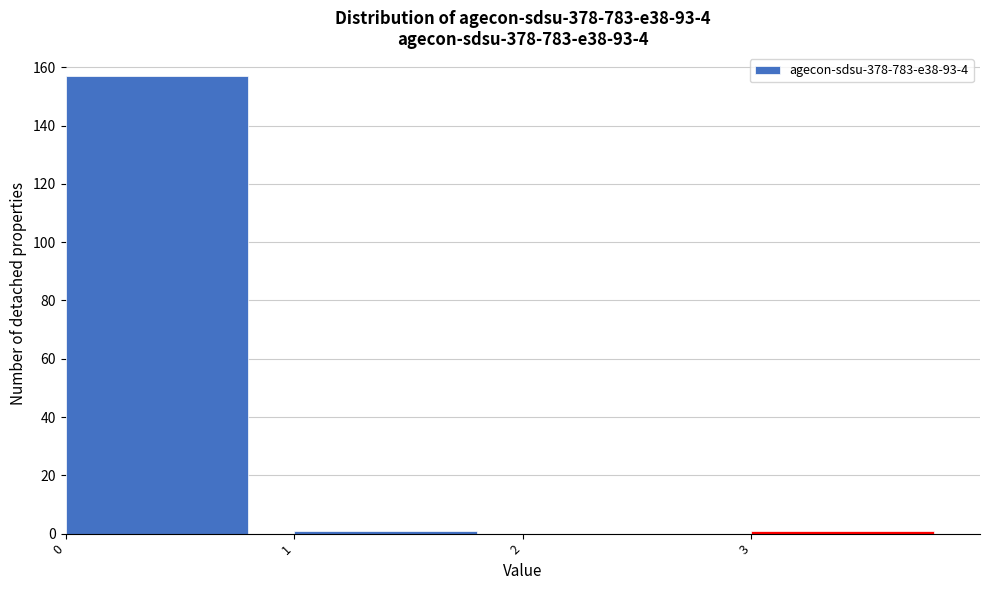

Reading left to right, extract all data points from this chart.

0=157	1=1	2=0	3=1